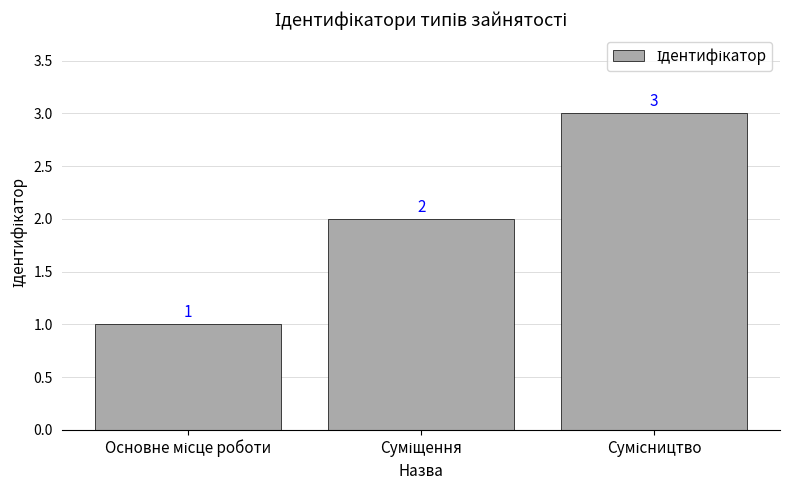

Count the values in the range 1 to 3.

3